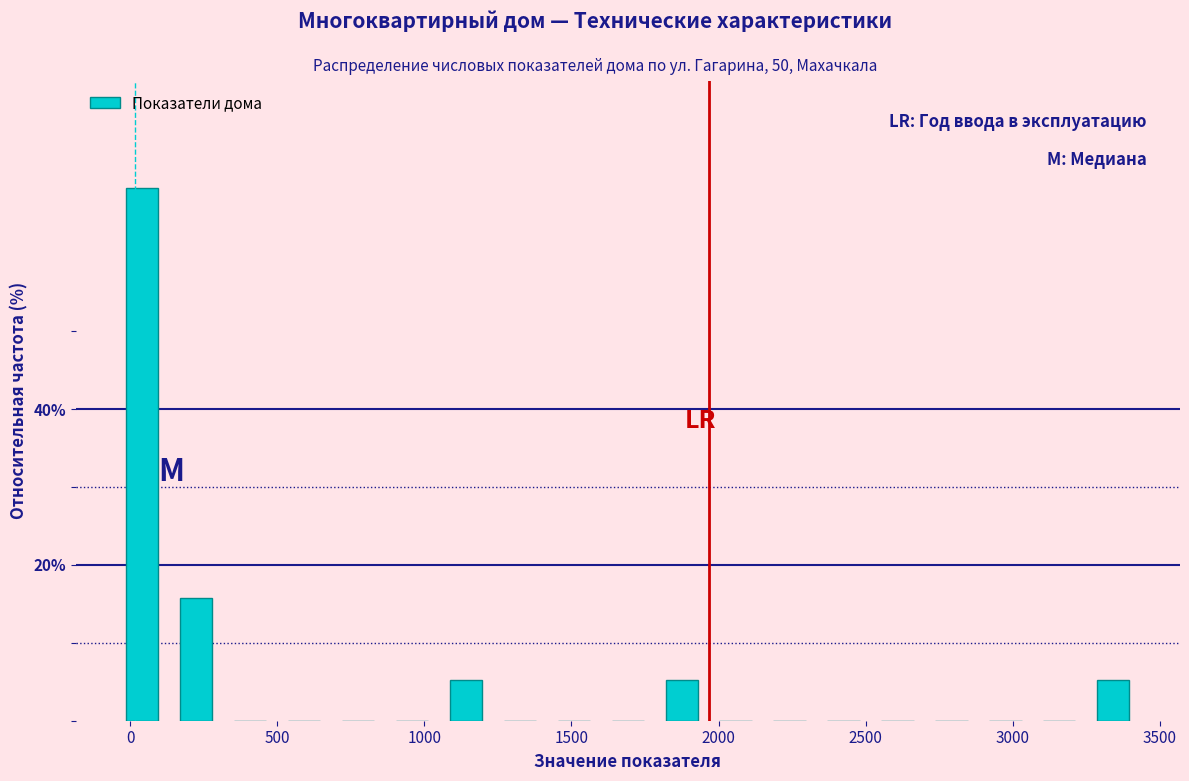

Read against the x-axis, roughly where is the centre of the tallest bar?

50